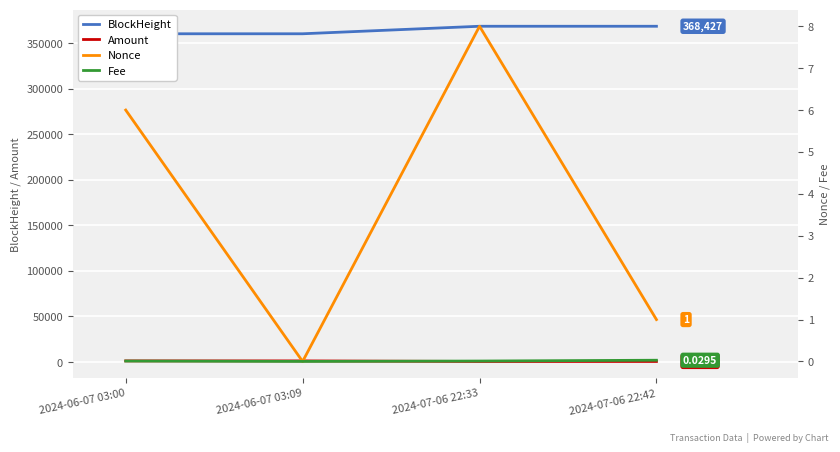

Where is the first local maximum for Nonce?

2024-07-06 22:33